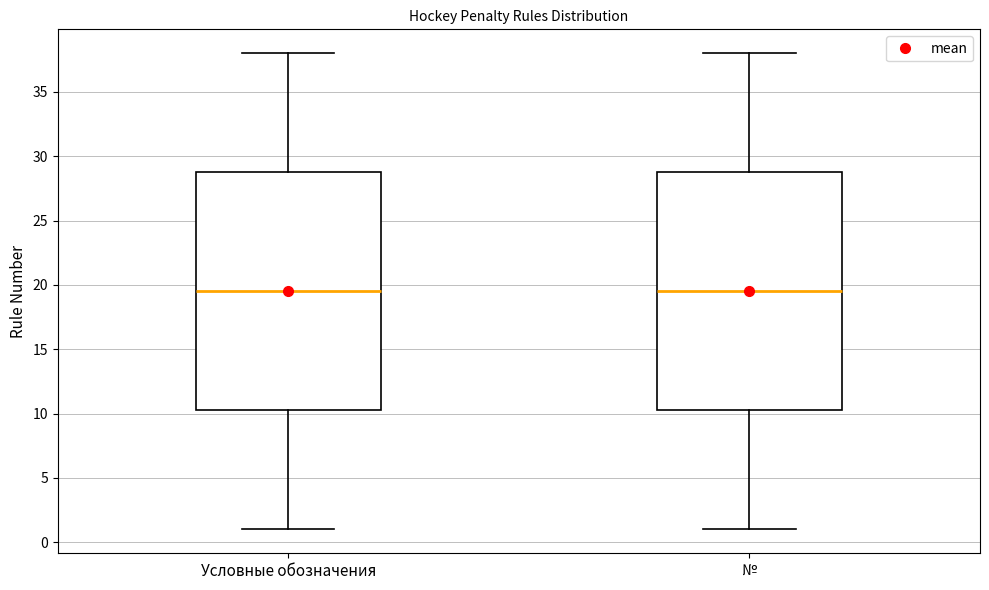

Where does the median line of the box for Условные обозначения sit on the y-axis? The values are not printed on the chart, so give them approximately, as read against the axis.

19.5